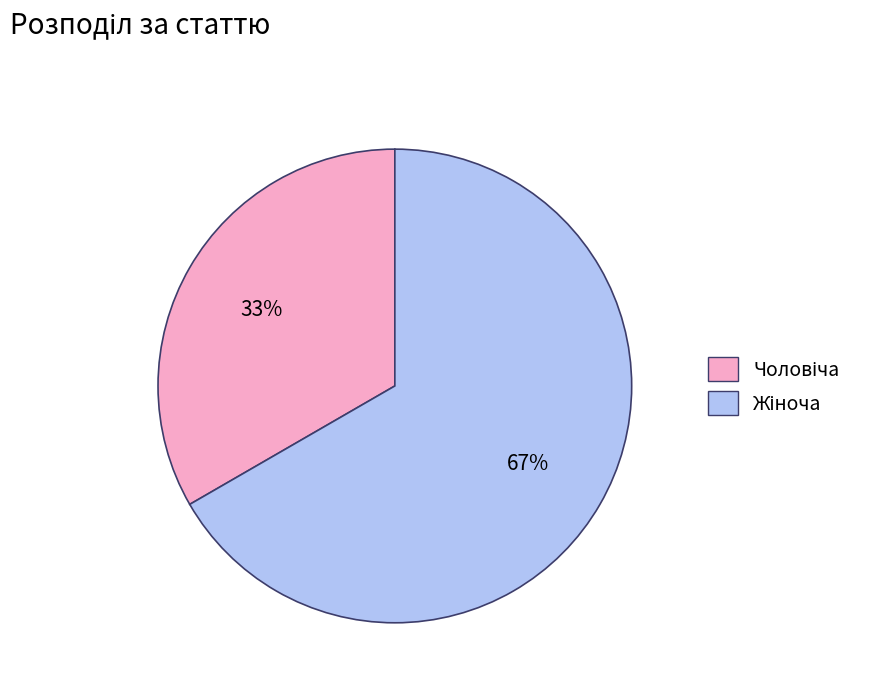

How many slices are in this pie chart?

2